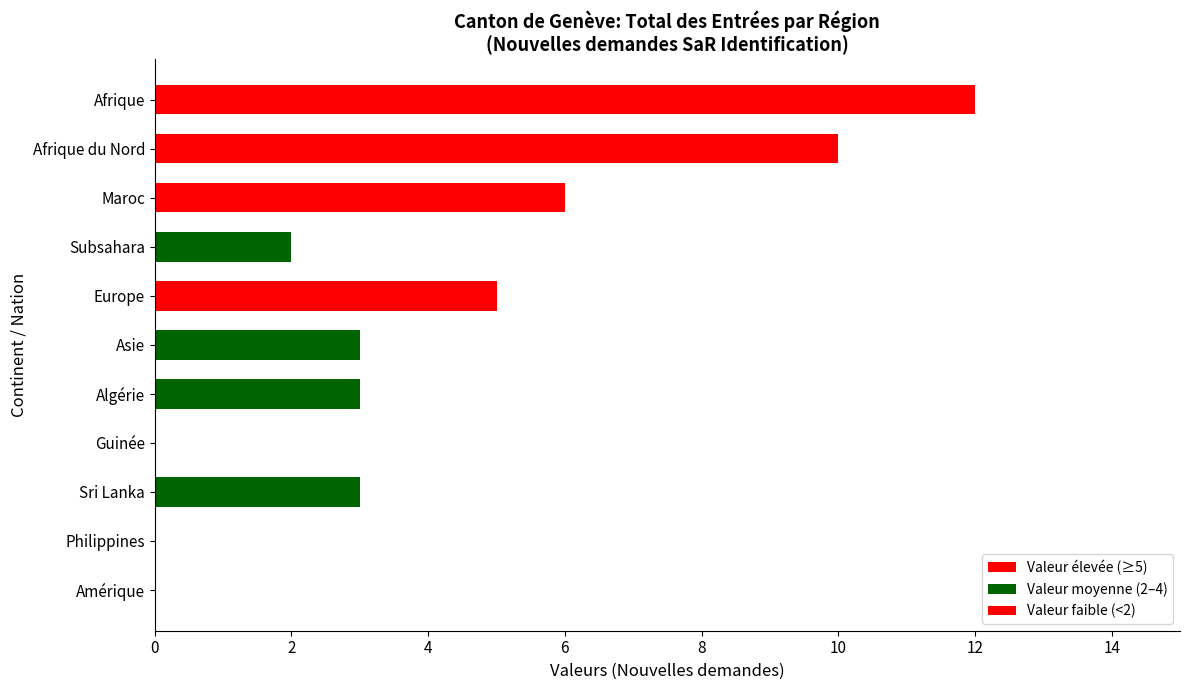

The chart shows a value of 6 at Maroc. True or false?

True